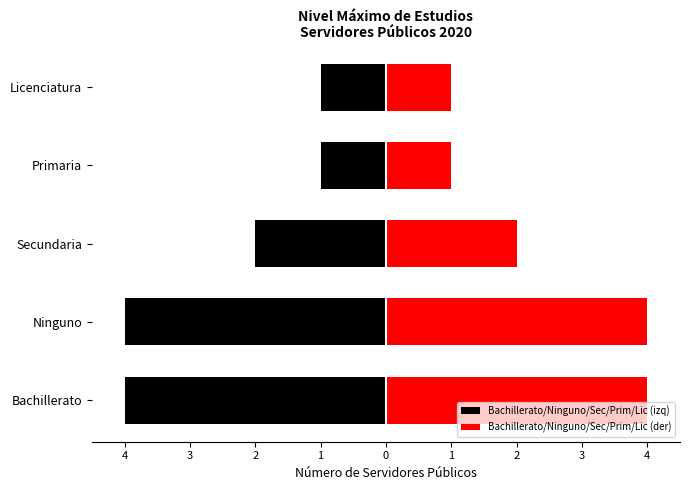

What is the approximate value of Bachillerato/Ninguno/Sec/Prim/Lic (izq) at Primaria?

-1